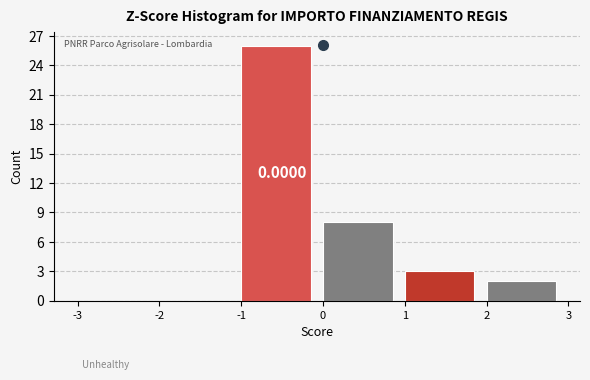

Over which range of the x-axis is the bar tallest?

-1 to 0